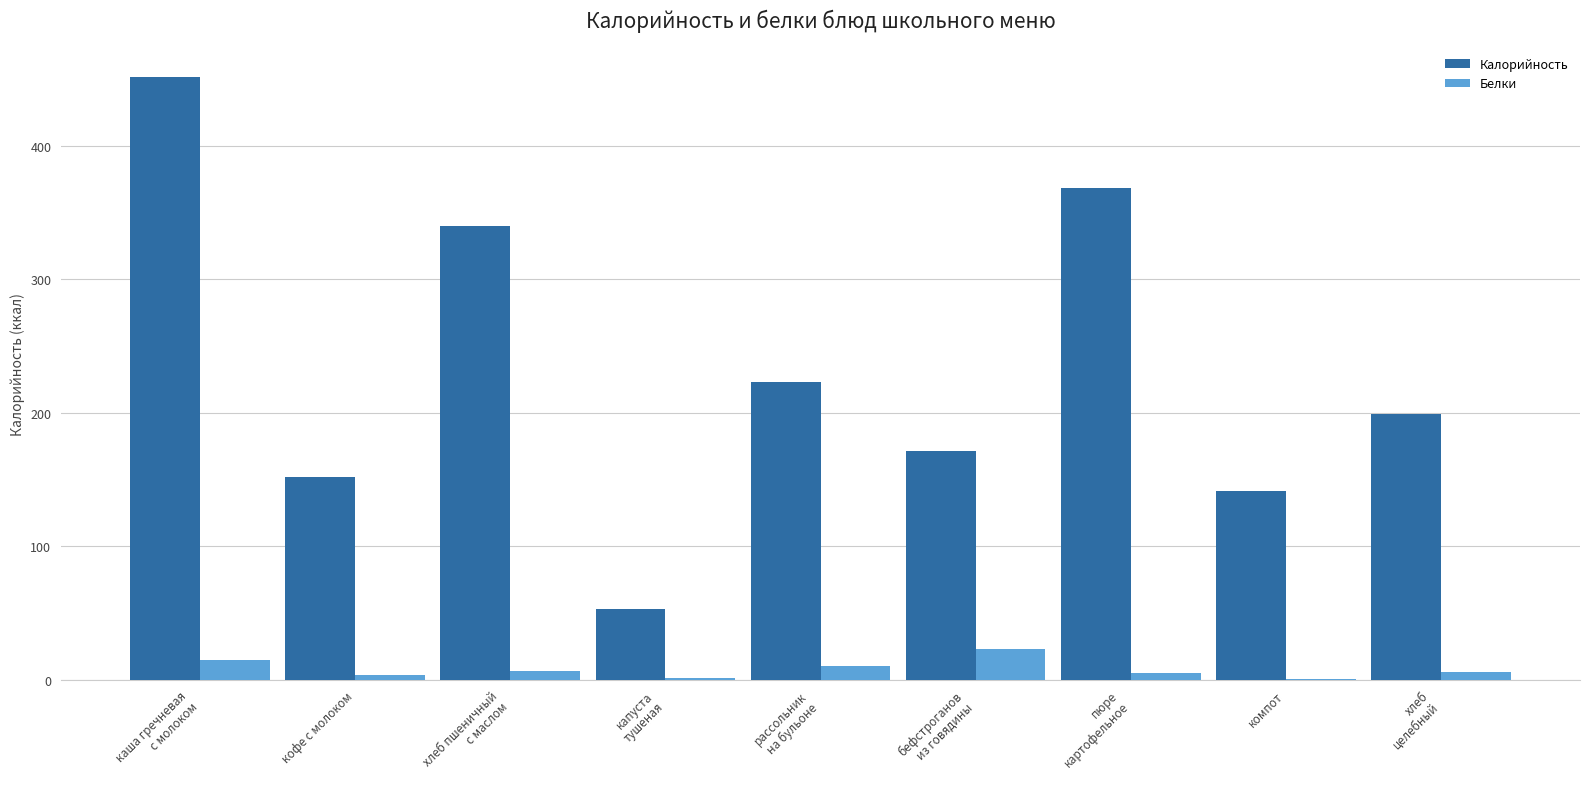

Which series has the largest total across all categories?

Калорийность